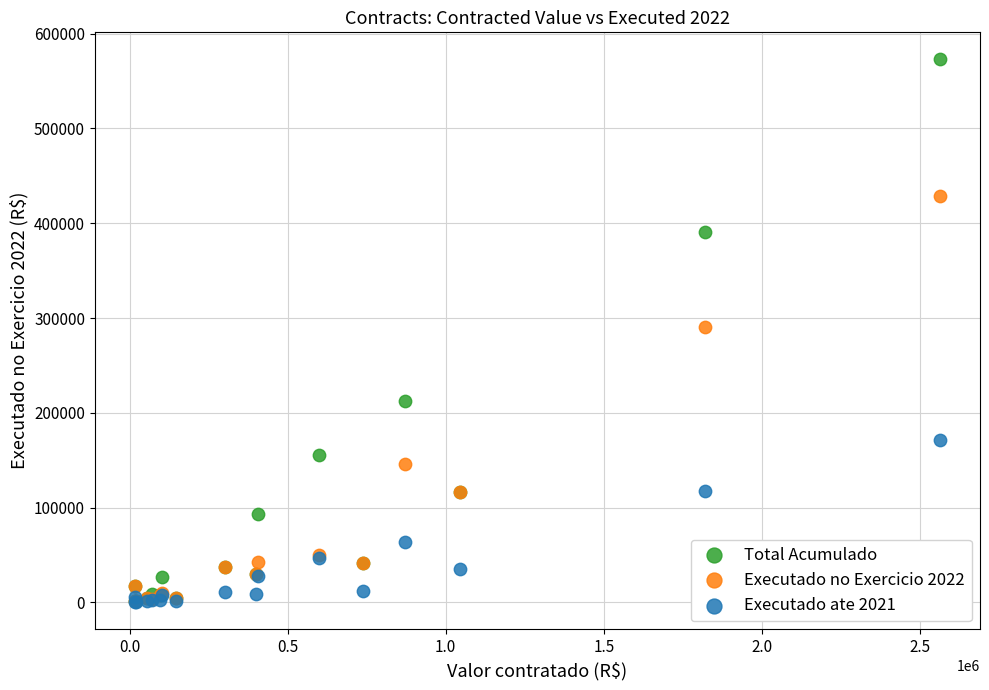

What are all the series names shown in the legend?

Total Acumulado, Executado no Exercicio 2022, Executado ate 2021